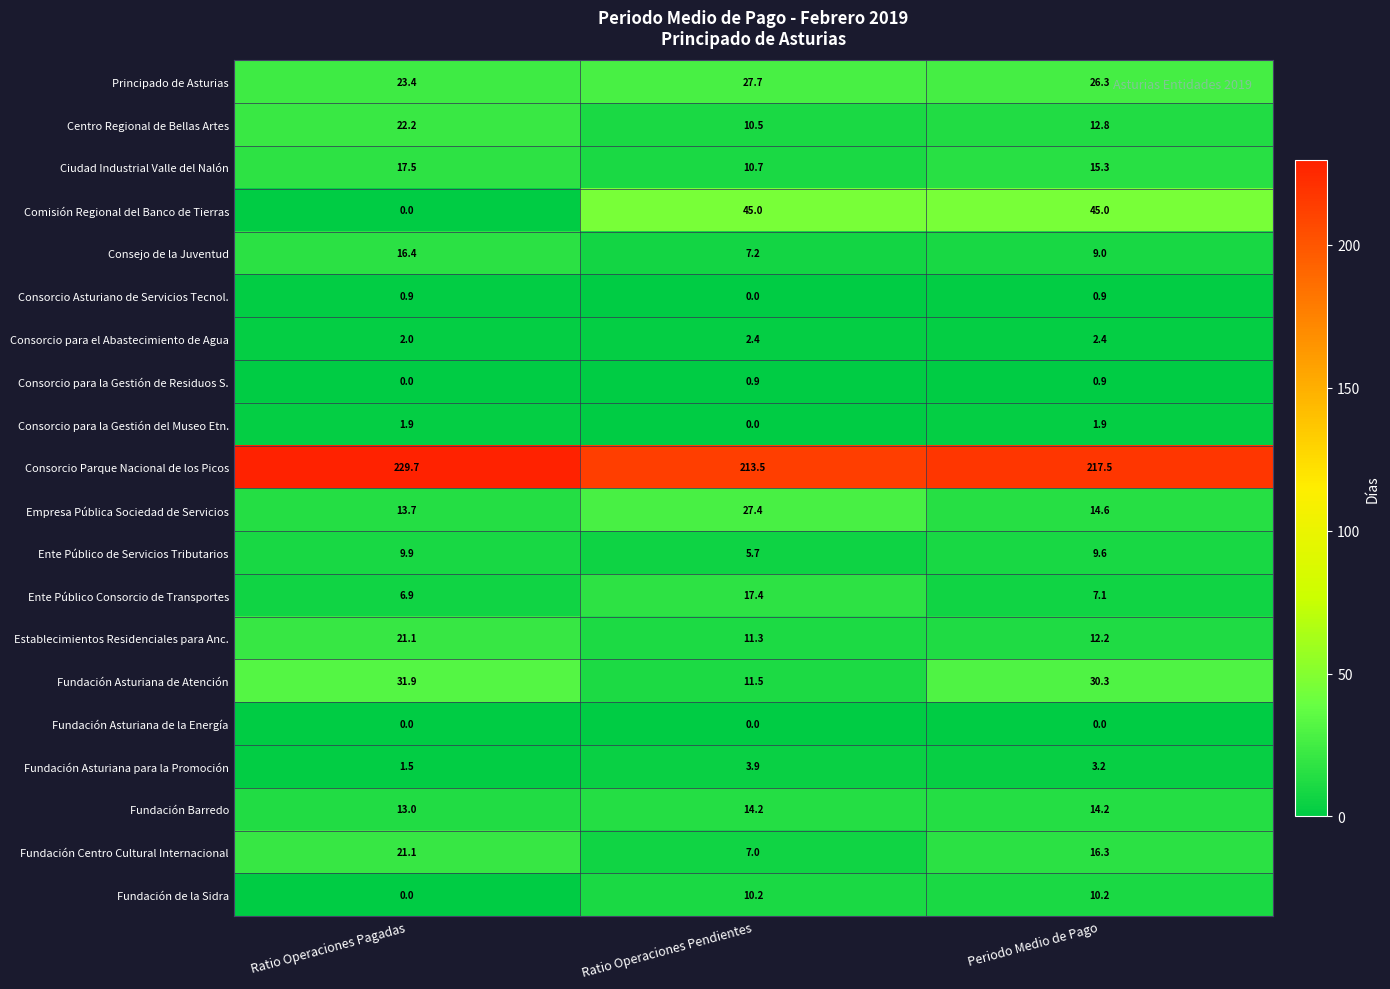

What value does the Fundación Centro Cultural Internacional series have at Ratio Operaciones Pagadas?

21.1